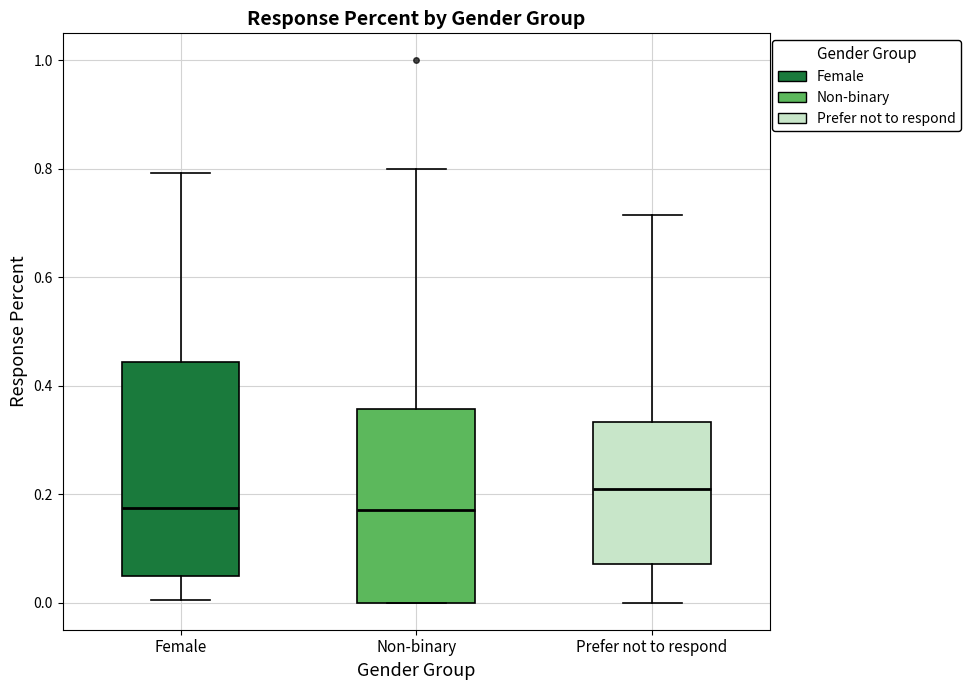

Where is the upper edge of the box for Female on the y-axis? The values are not printed on the chart, so give them approximately, as read against the axis.

0.44